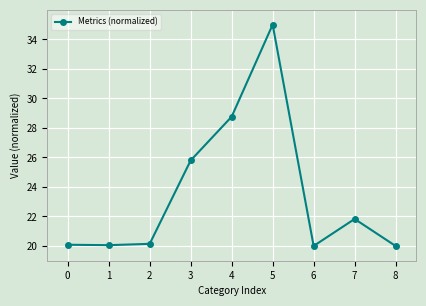

What is the average value?

23.5